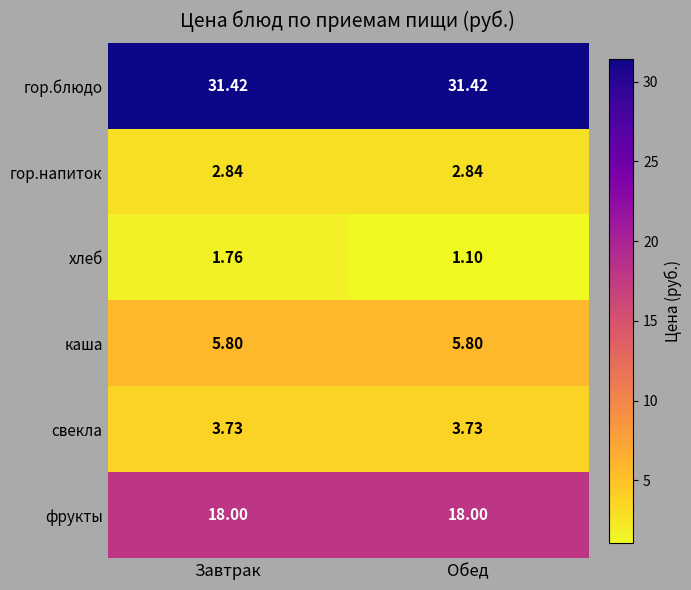

Which series has the widest spread of values?

хлеб